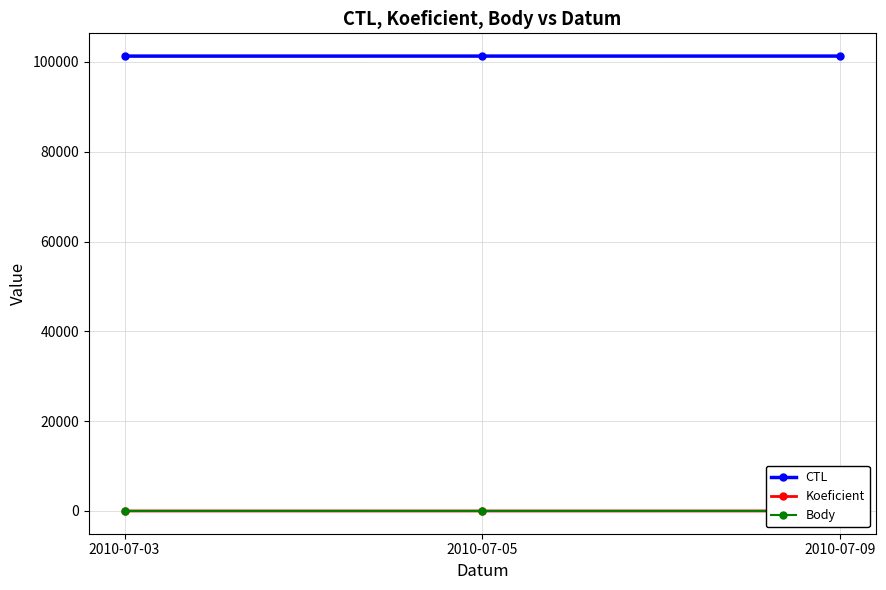

At 2010-07-09, list the series in order from largest to smallest.

CTL, Koeficient, Body